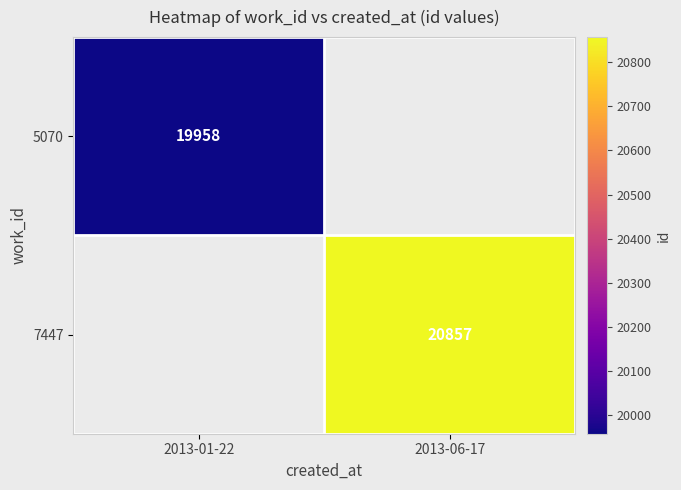

True or false: 7447 has a value of 20857 at 2013-06-17.

True